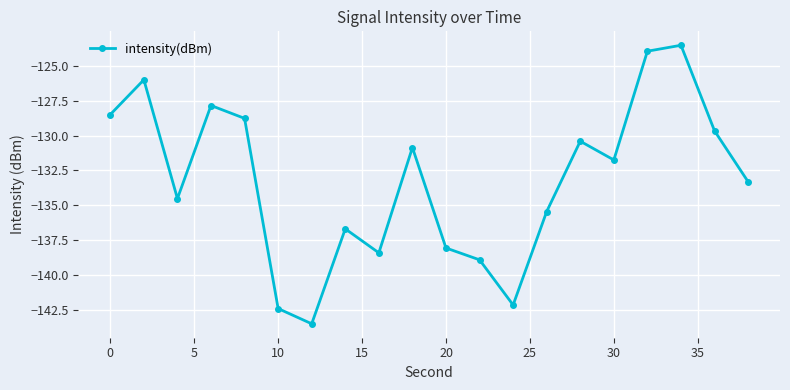

True or false: the data has more than 0 interior local peaks.

True